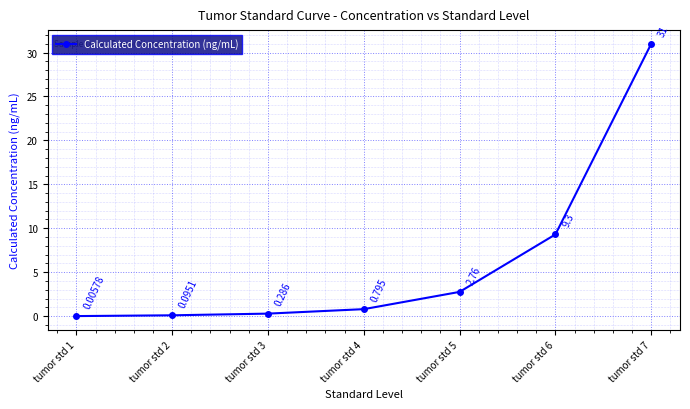

What is the change in value from tumor std 2 to tumor std 3?

+0.2